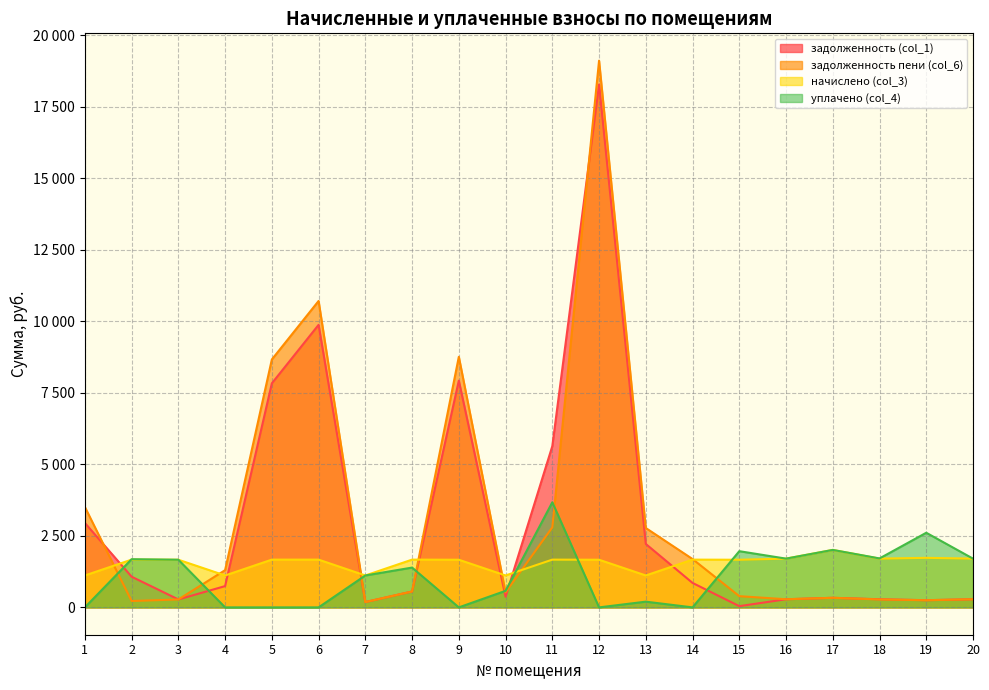

Which series has the largest total across all categories?

задолженность пени (col_6)